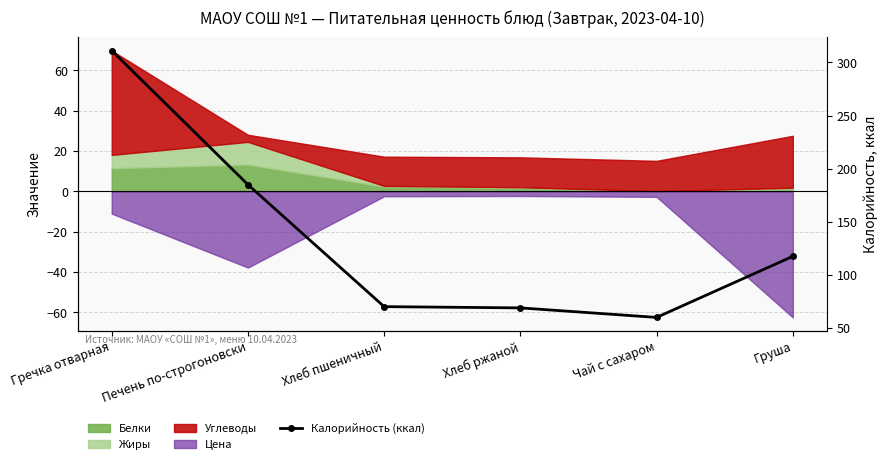

What is the difference between the maximum and minimum values?

251.2